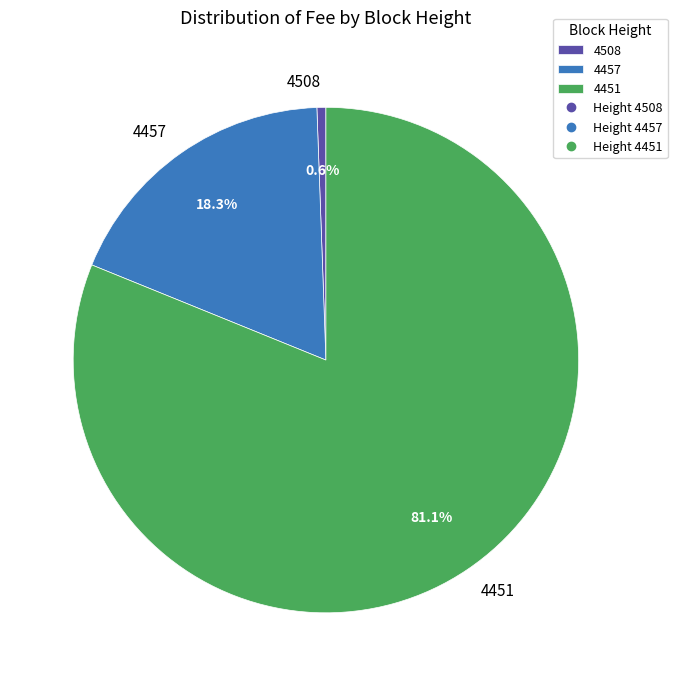

Which slice represents more than half of the pie?

4451